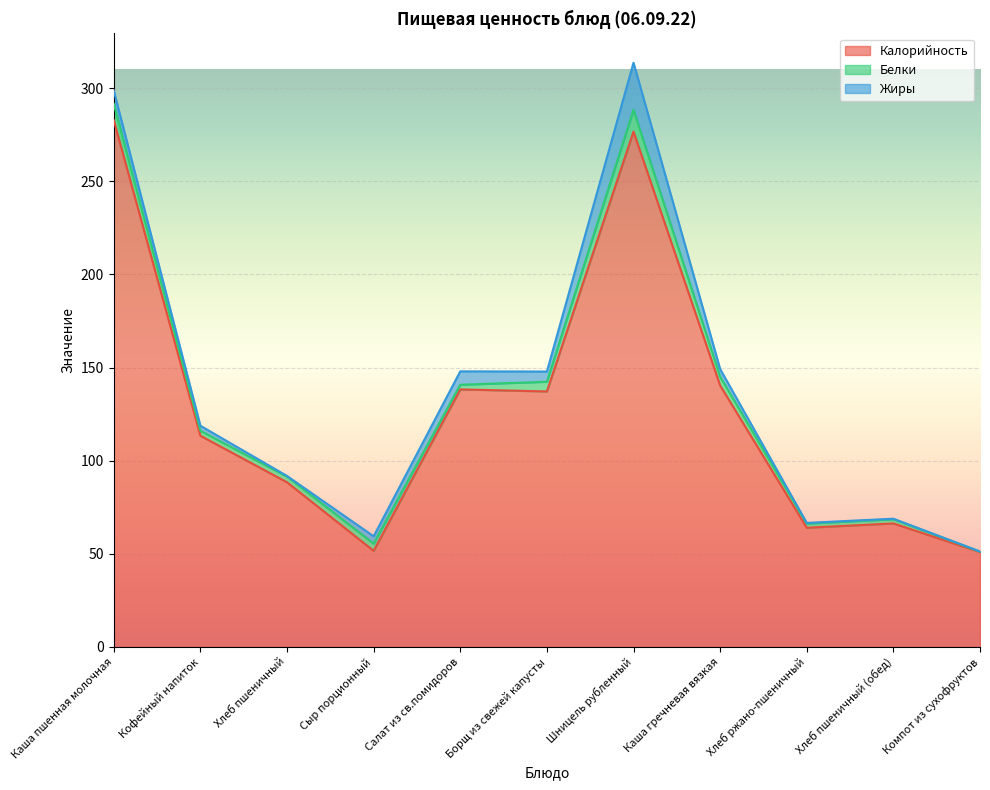

At which category does Калорийность reach its first local valley?

Сыр порционный